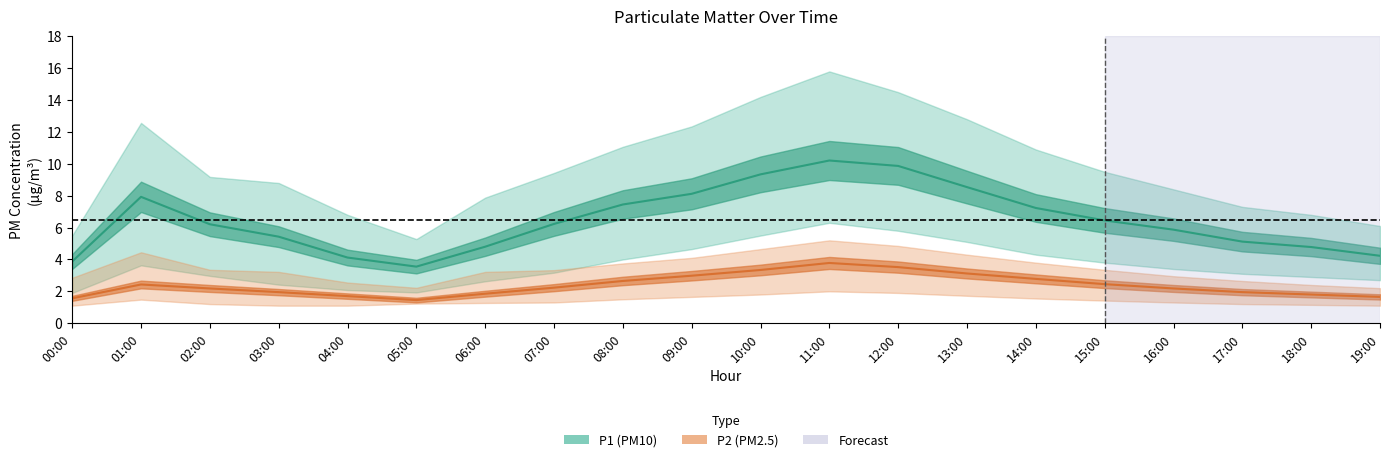

True or false: P2_upper and P2_lower intersect in this chart.

False